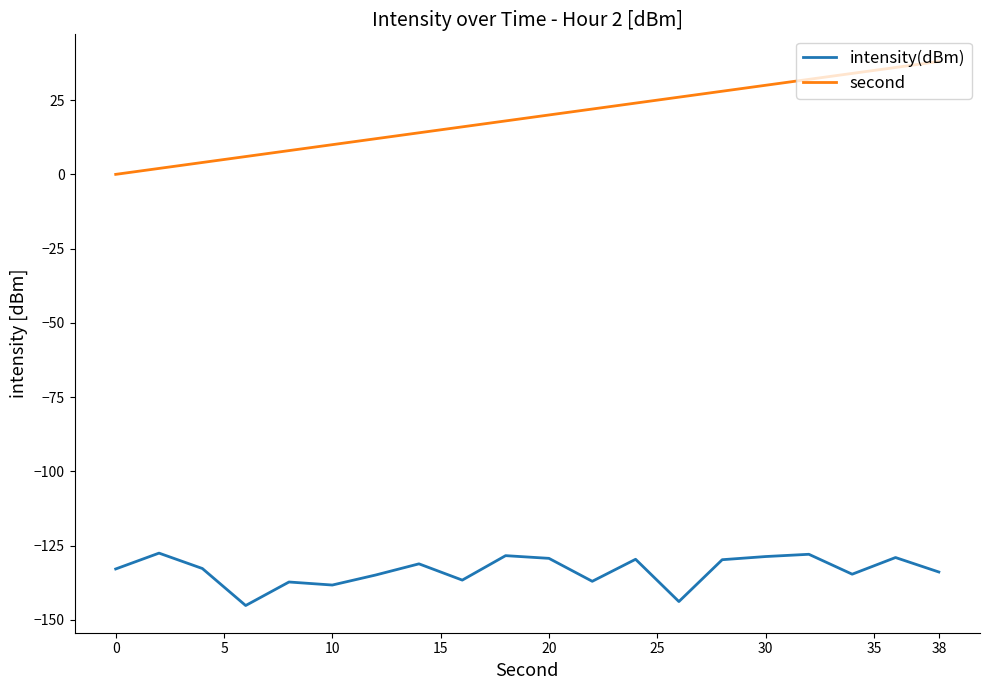

What is the smallest value displayed?

-145.2